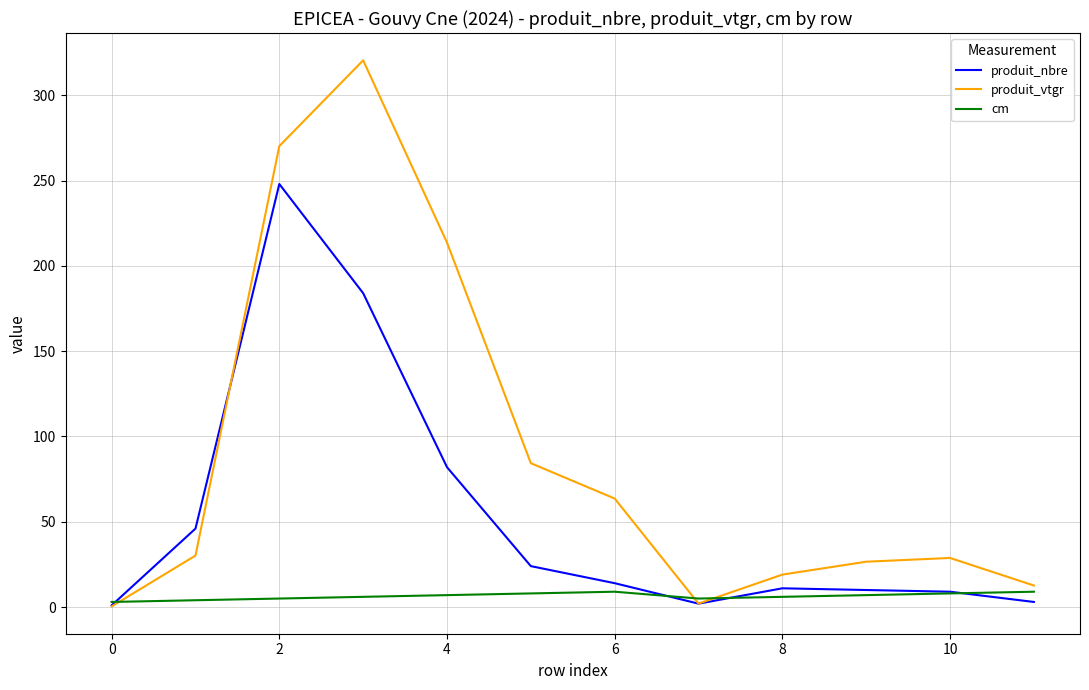

Rank the series by their maximum value, from lowest to highest.

cm, produit_nbre, produit_vtgr